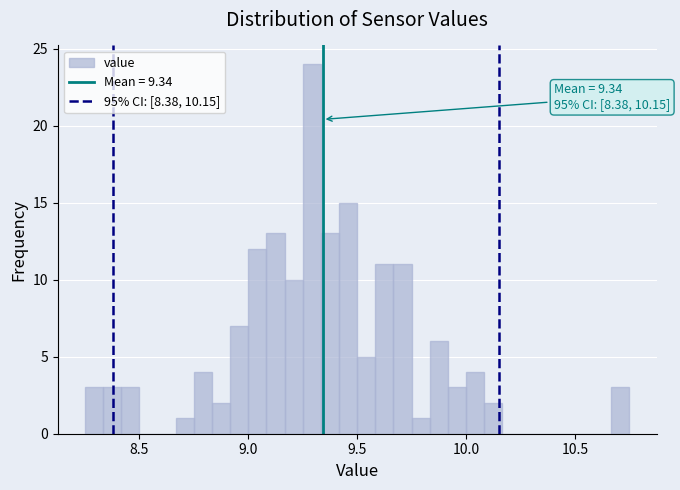

Around what value on the x-axis is the tallest bar? Give the approximate position of its centre, as read against the axis.

9.30